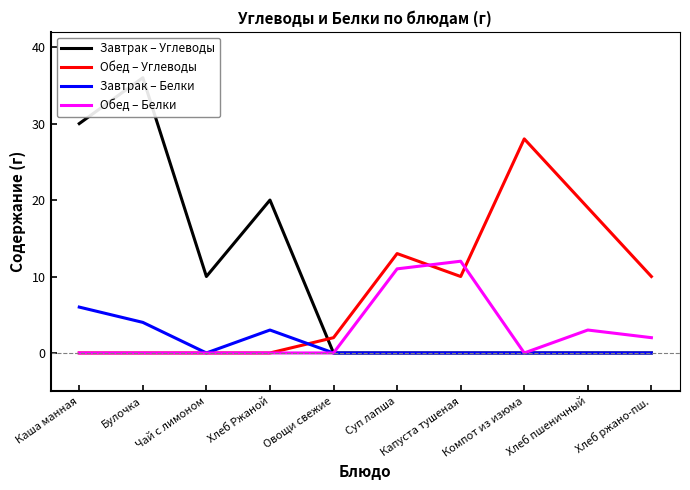

What position from the left is Компот из изюма?

8